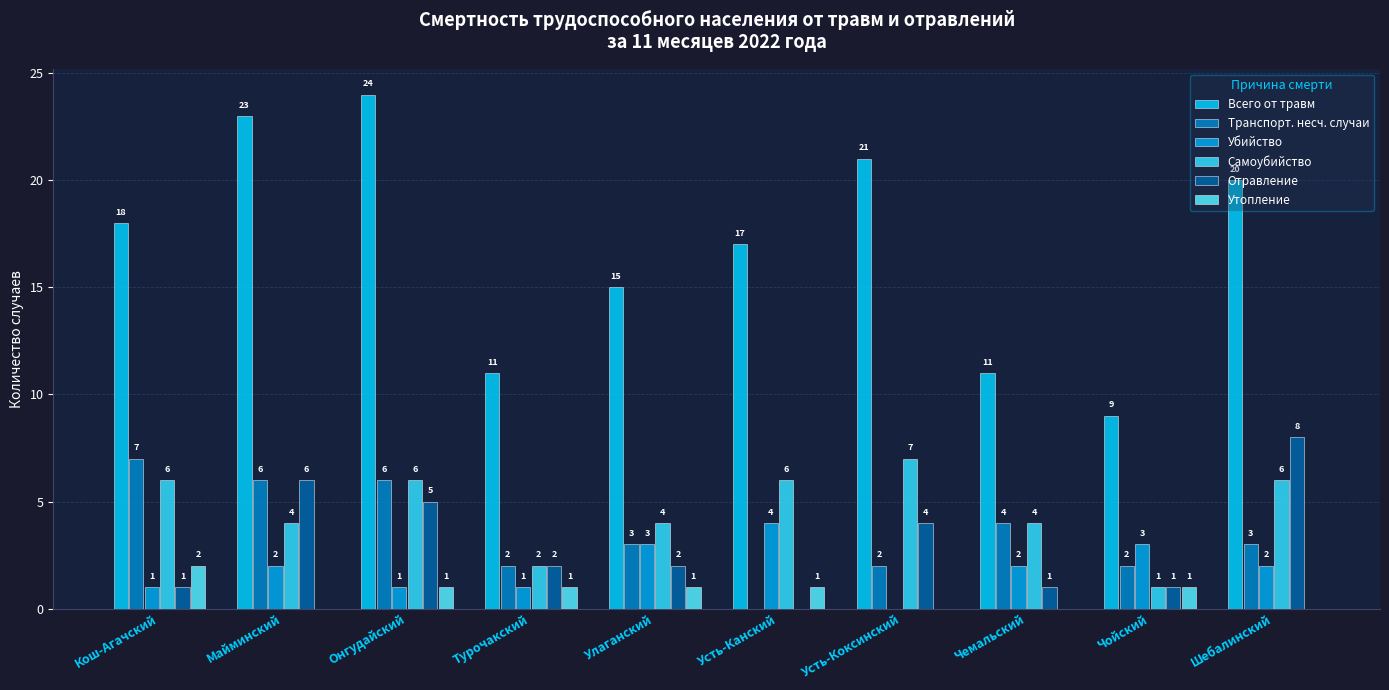

The value of Утопление at Кош-Агачский is 1. True or false?

False